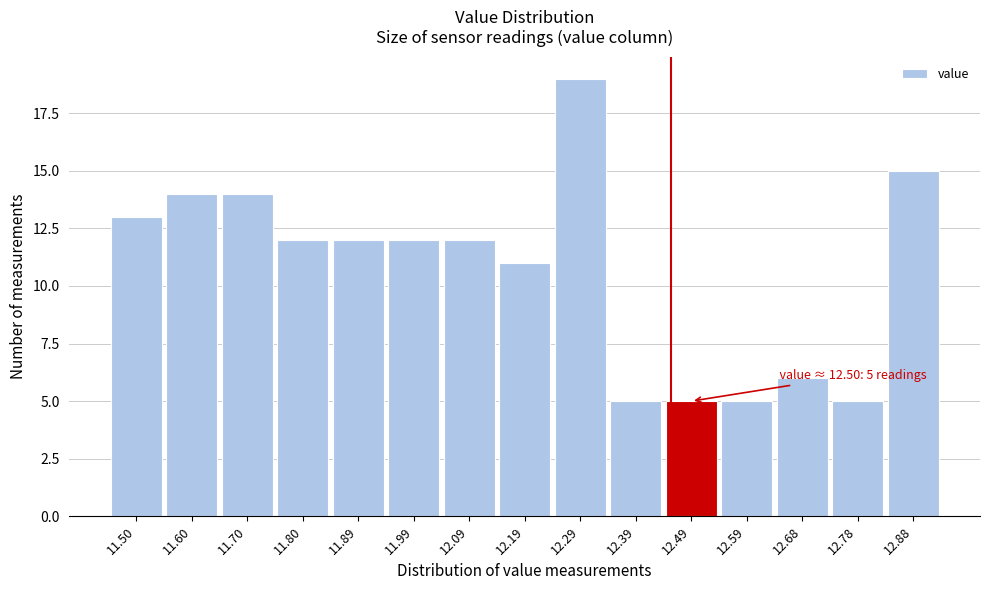

Reading left to right, extract all data points from this chart.

13	14	14	12	12	12	12	11	19	5	5	5	6	5	15